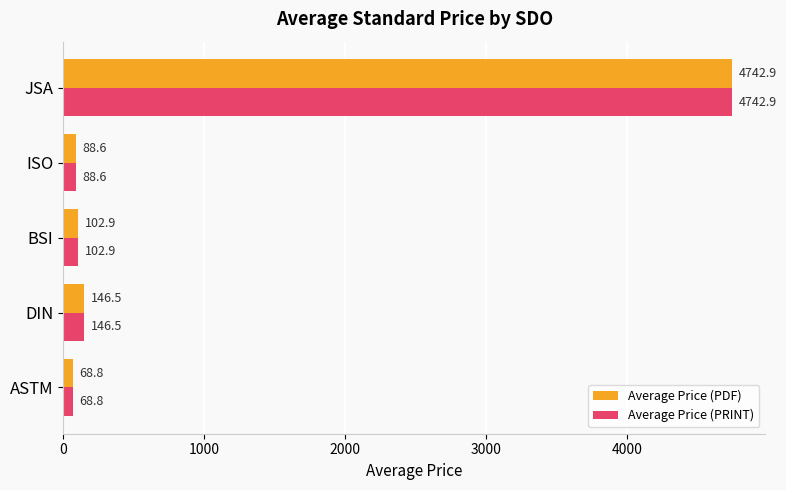

What is the approximate value of Average Price (PRINT) at BSI?

102.9